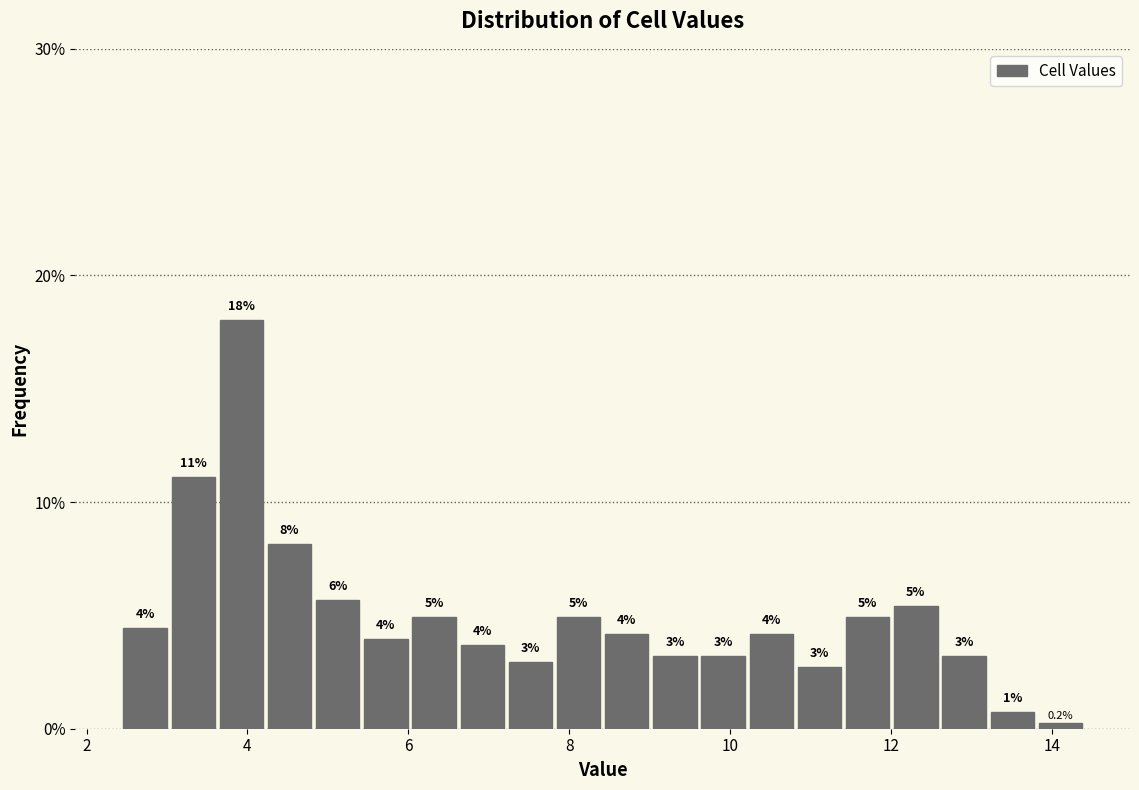

Around what value on the x-axis is the tallest bar? Give the approximate position of its centre, as read against the axis.

4.0